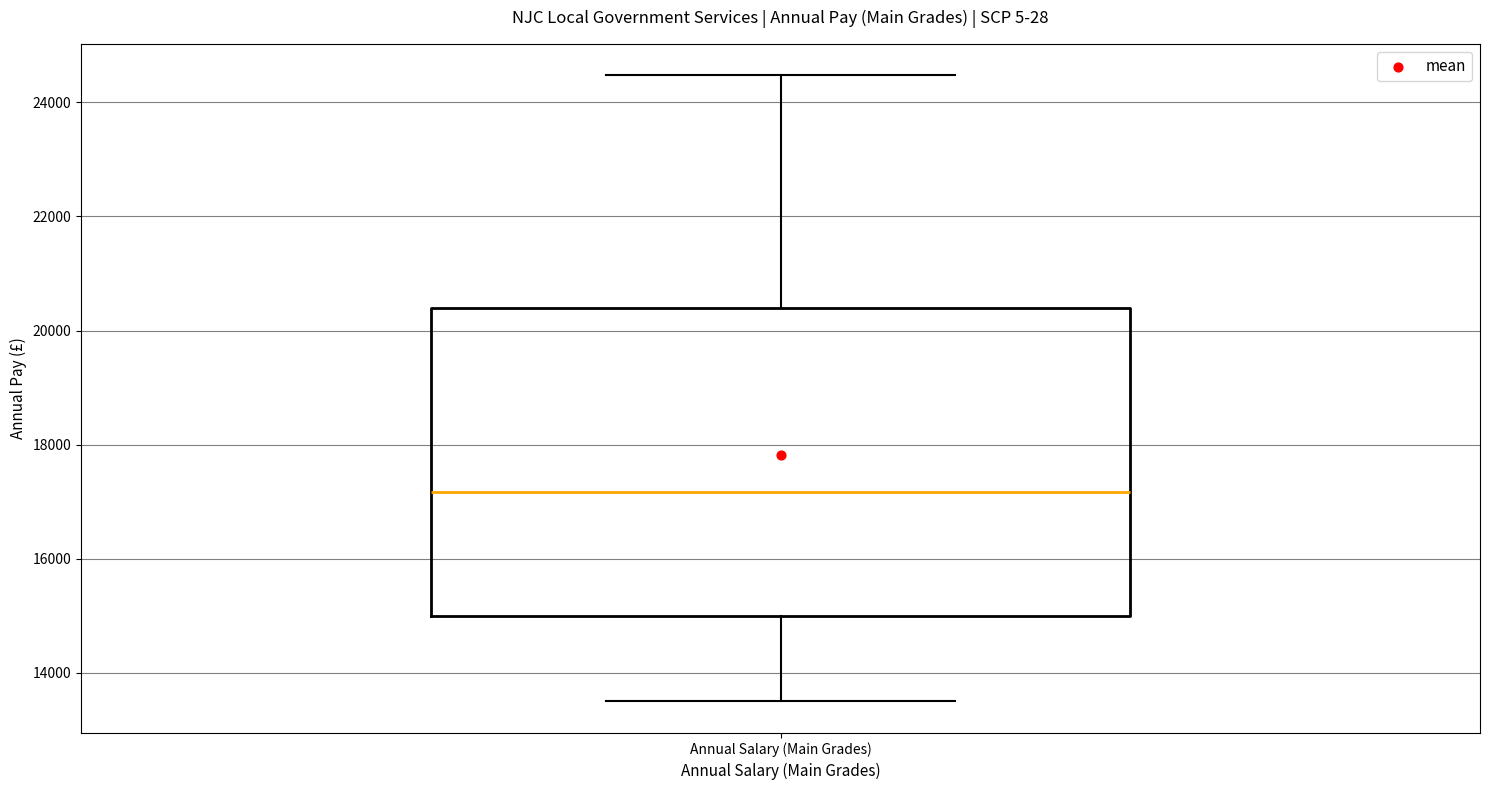

Transcribe this box plot: give where the median line is, the range the box spans, and where the two whiskers end, as read against the y-axis. The values are not printed on the chart, so give them approximately, as read against the axis.

median 17200, box 15000 to 20400, whiskers 13600 to 24400